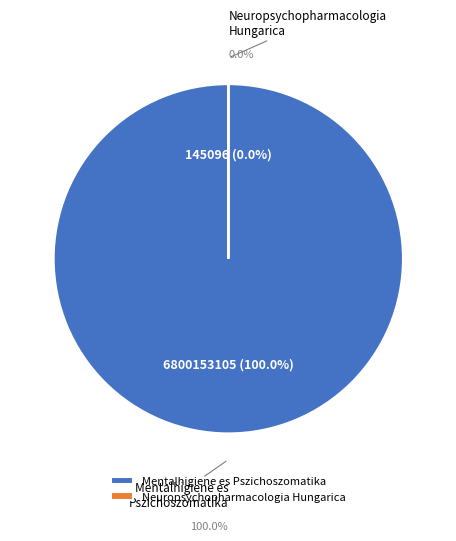

Does Neuropsychopharmacologia Hungarica represent more than half of the total?

No